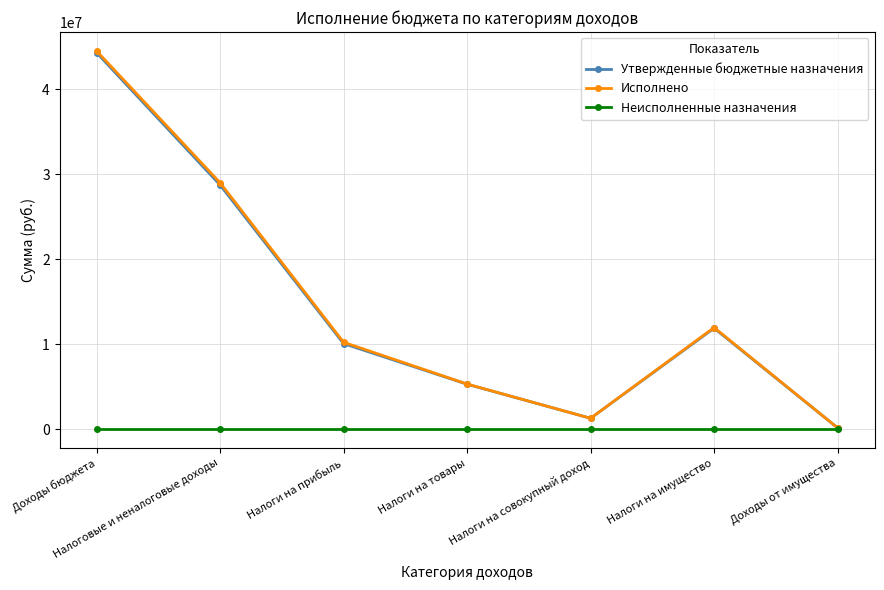

What position from the left is Доходы от имущества?

7